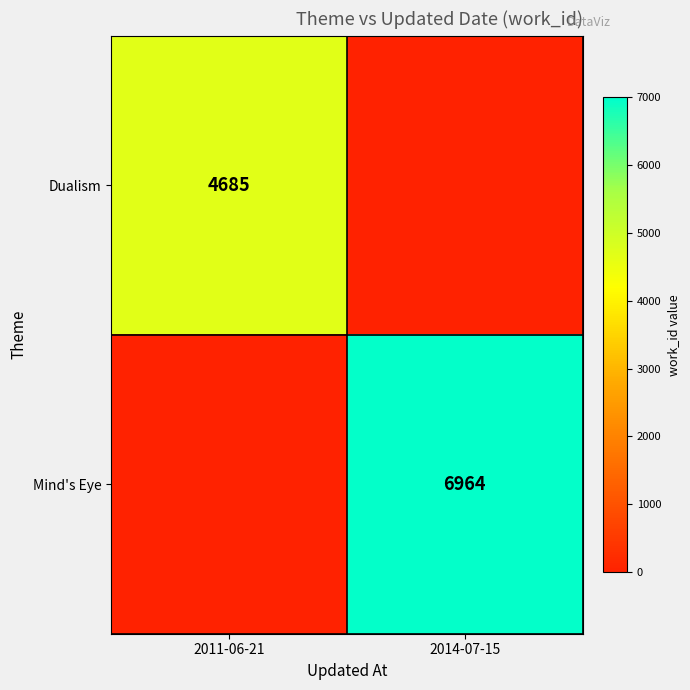

Between 2011-06-21 and 2014-07-15, which is larger?

2011-06-21